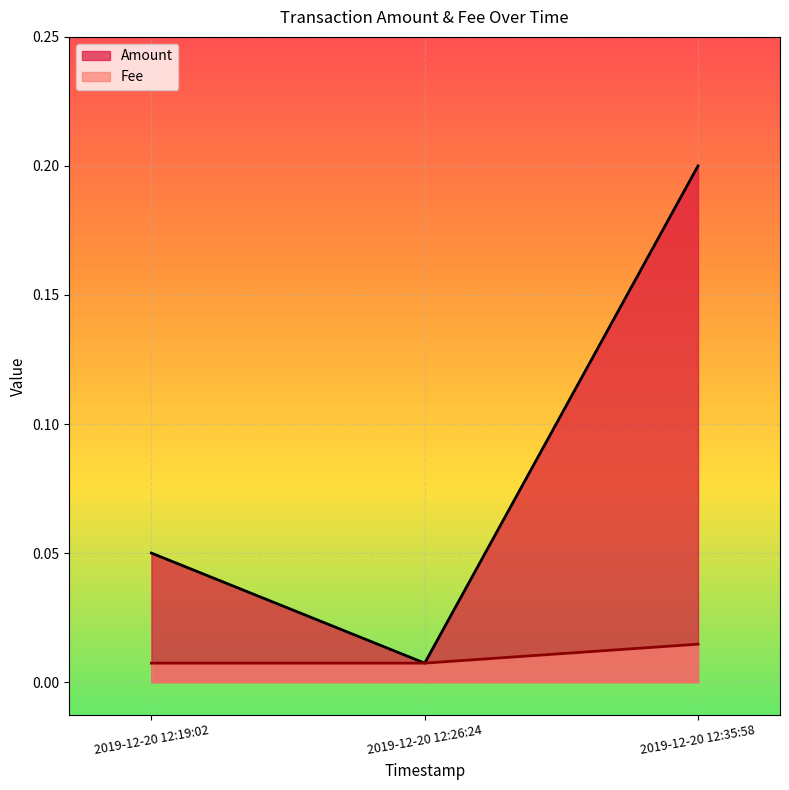

Between 2019-12-20 12:19:02 and 2019-12-20 12:26:24, which series saw the biggest shift?

Amount